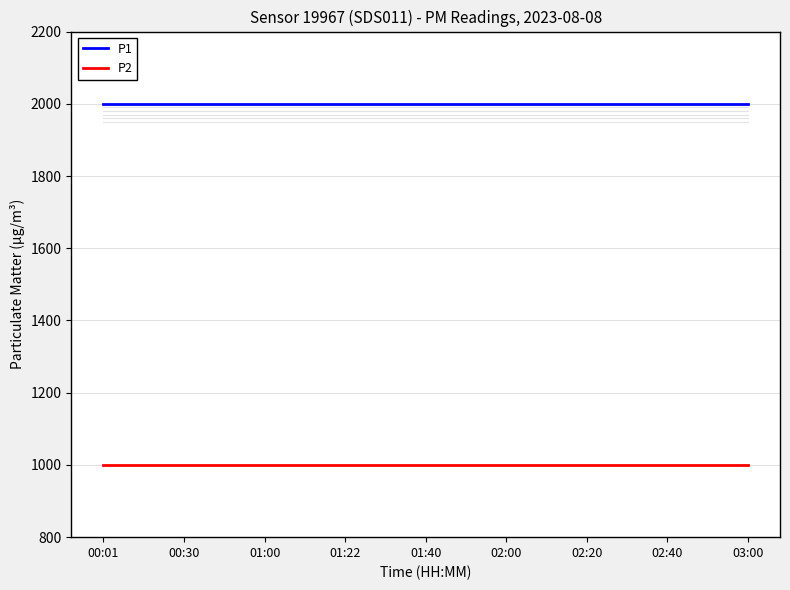

Which series has the largest total across all categories?

P1